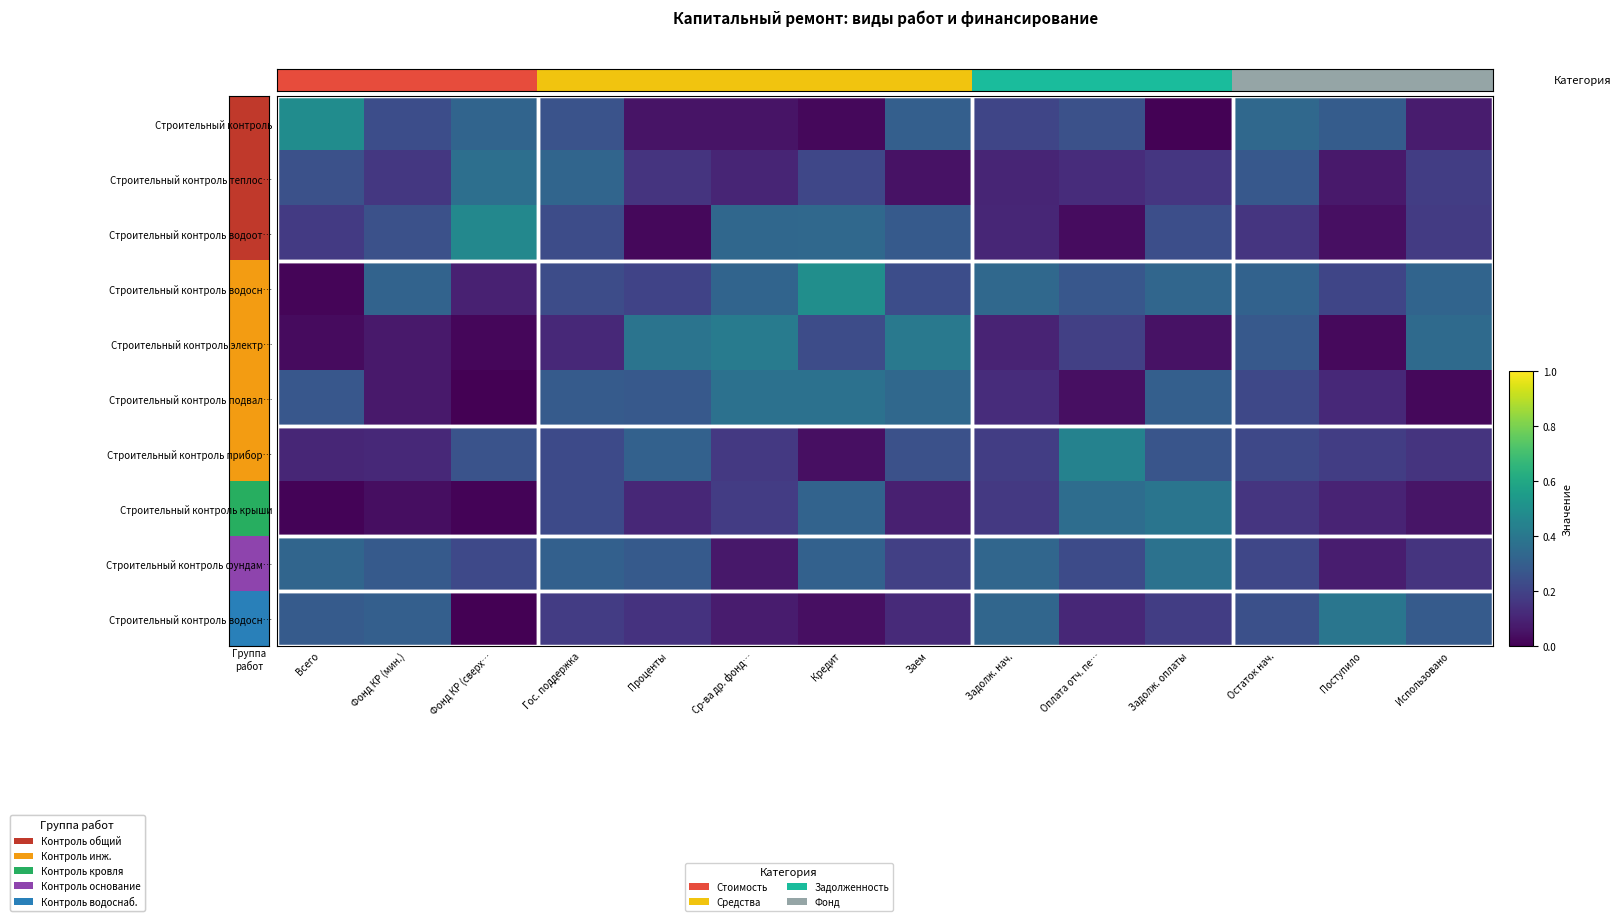

What is the total value across all series at Остаток нач.?

2.4